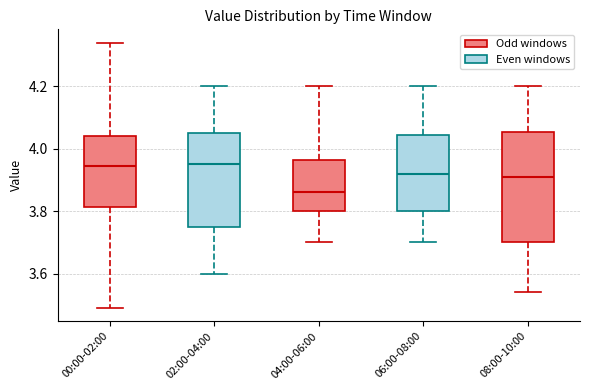

Reading left to right, transcribe this box plot: for each box, give where its median line is, the range the box spans, and where its two whiskers end, as read against the y-axis. The values are not printed on the chart, so give them approximately, as read against the axis.

00:00-02:00: median 3.94, box 3.82 to 4.04, whiskers 3.50 to 4.34
02:00-04:00: median 3.96, box 3.76 to 4.06, whiskers 3.60 to 4.20
04:00-06:00: median 3.86, box 3.80 to 3.96, whiskers 3.70 to 4.20
06:00-08:00: median 3.92, box 3.80 to 4.04, whiskers 3.70 to 4.20
08:00-10:00: median 3.92, box 3.70 to 4.06, whiskers 3.54 to 4.20